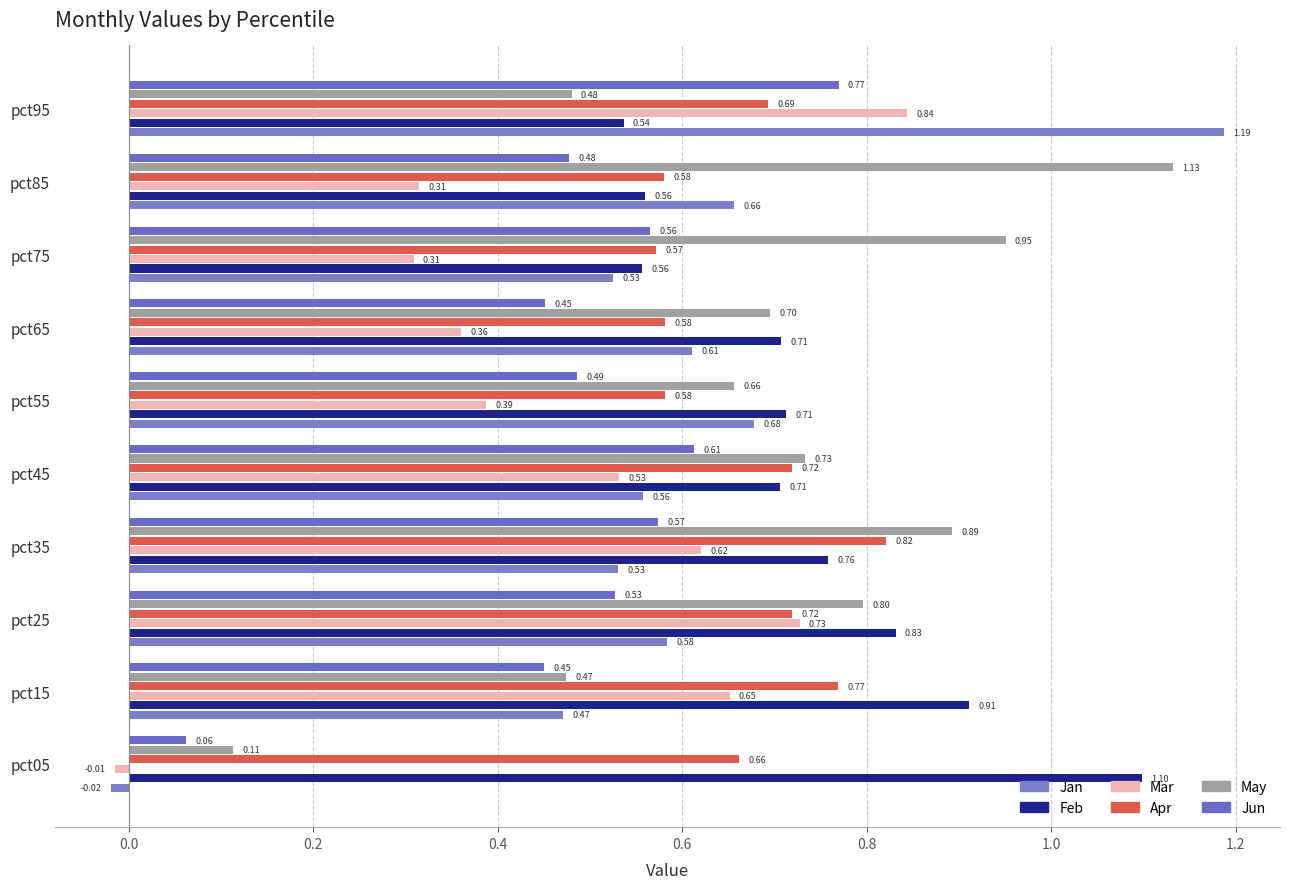

Count the number of data series in this chart.

6